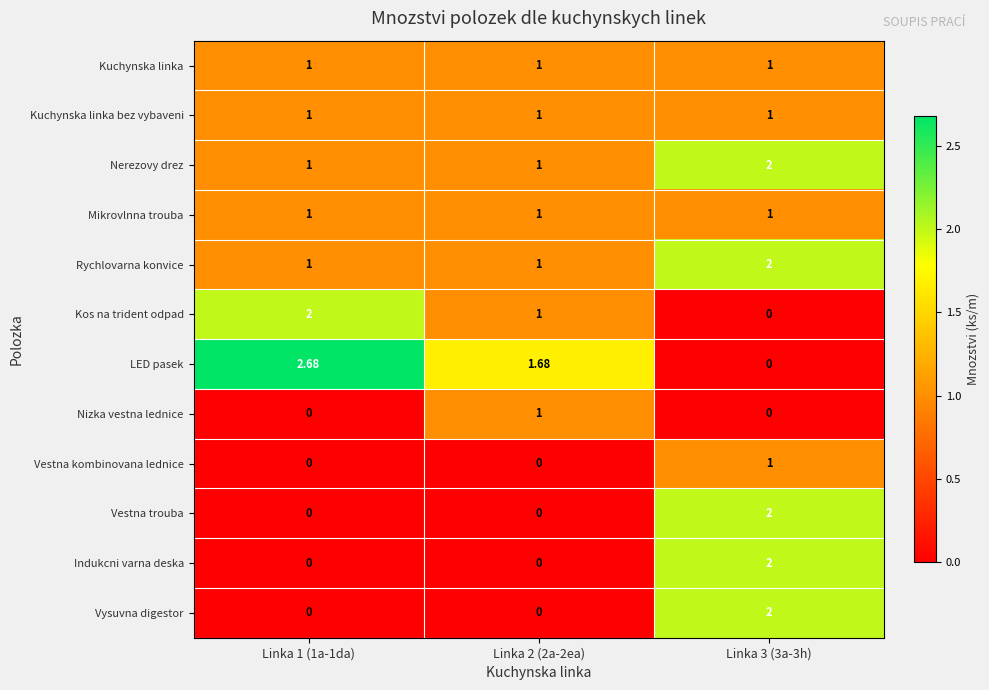

Which series changed the most between Linka 1 (1a-1da) and Linka 3 (3a-3h)?

LED pasek